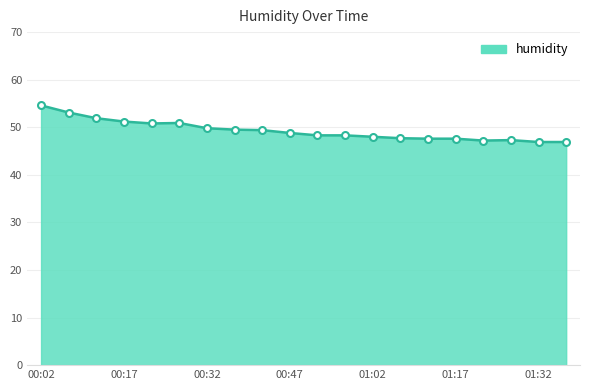

What is the maximum value shown in the chart?

54.6